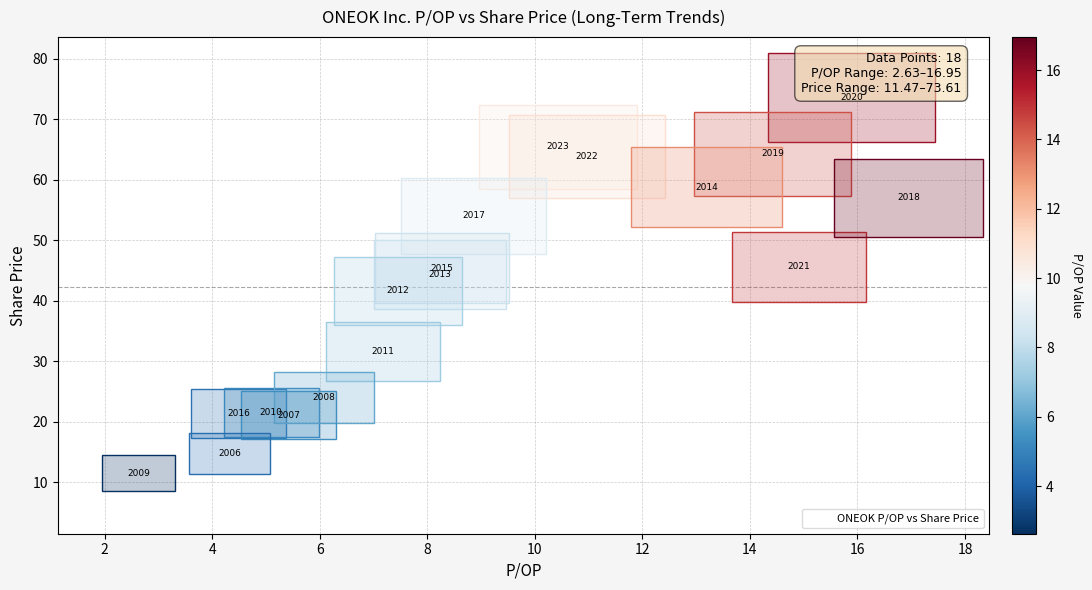

What is the range of X values (max minus min)?

14.3